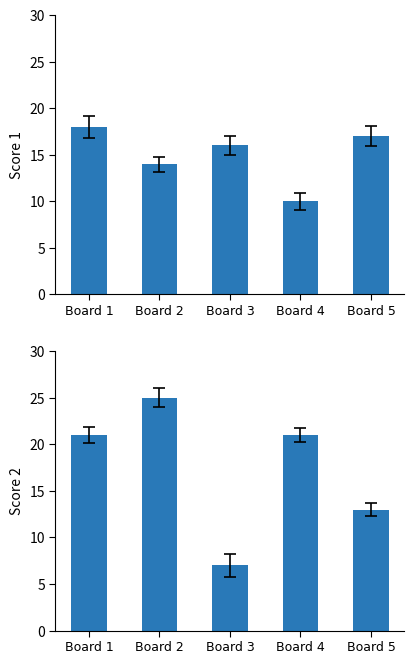

Rank the series at Board 1 from highest to lowest value.

Score 2, Score 1